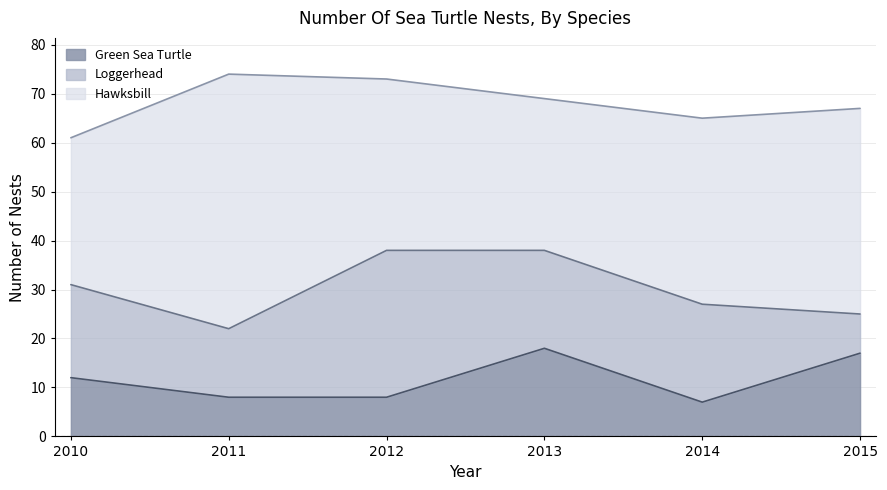

At which category does Loggerhead reach its first local valley?

2011